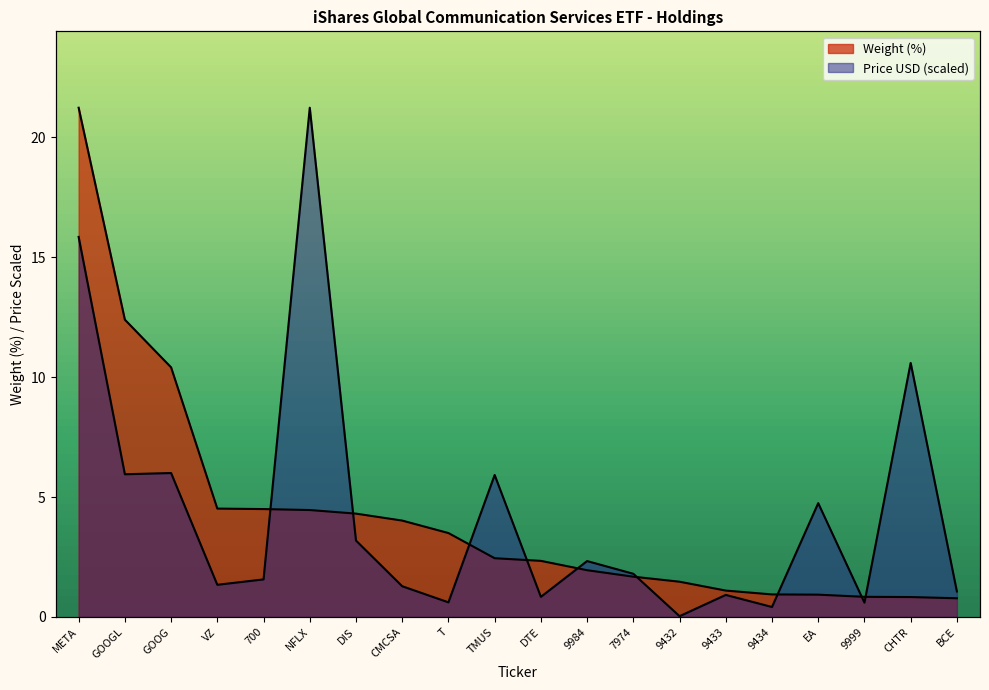

What is the sum of all Weight (%) values?

84.7